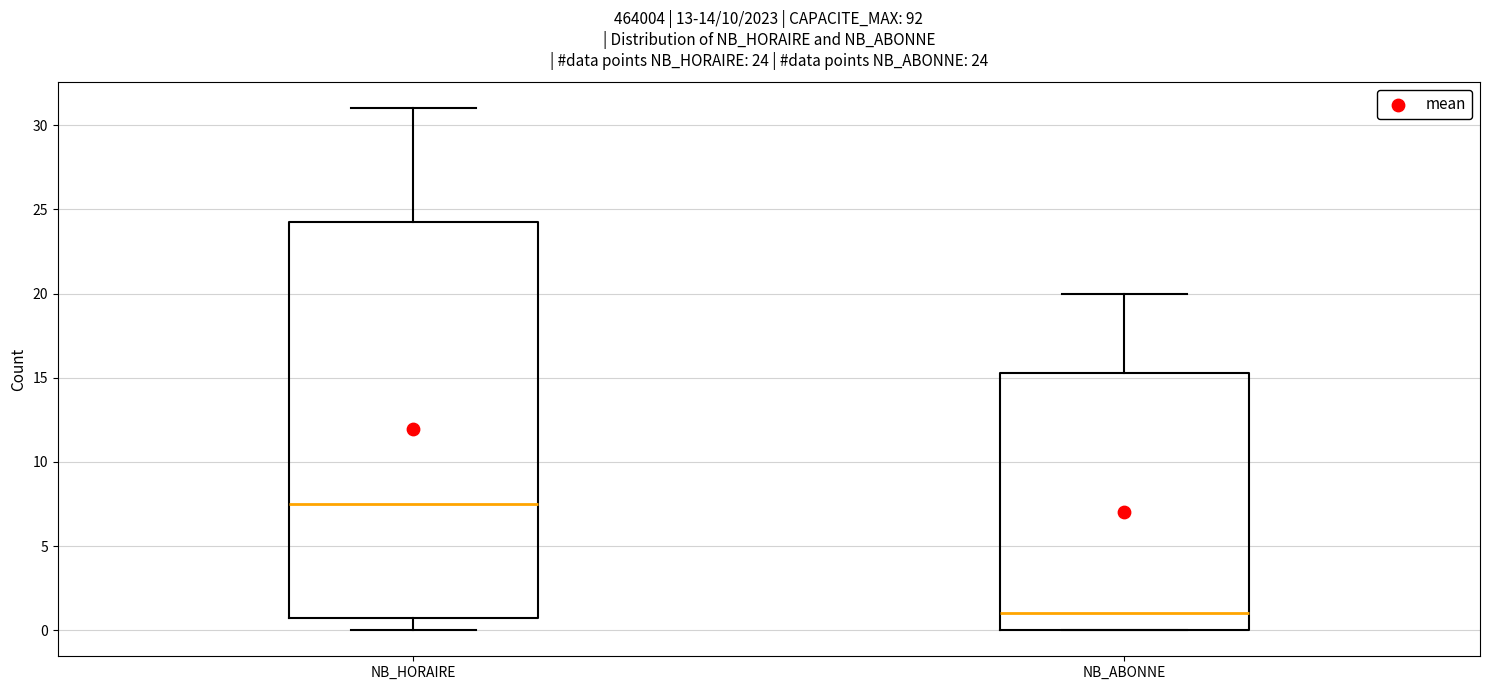

Which box has the highest median line?

NB_HORAIRE